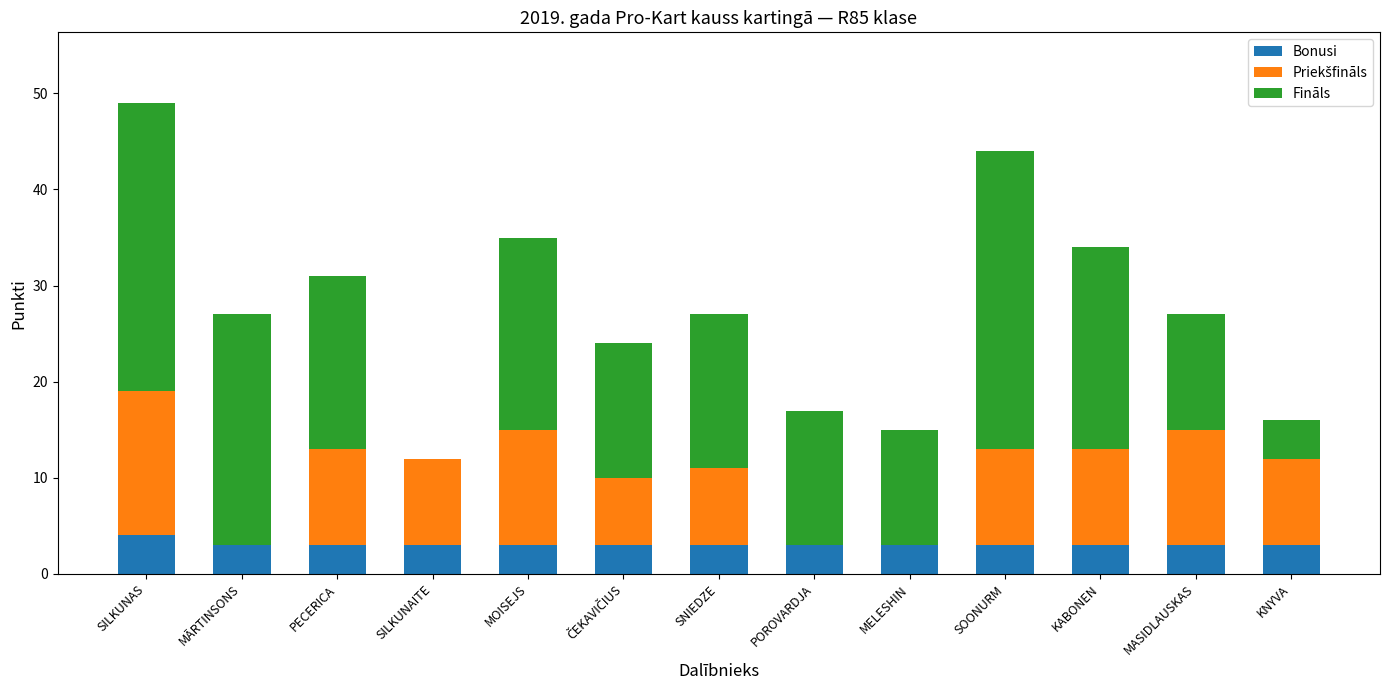

What is the sum of the Bonusi values at SILKUNAITE and MĀRTINSONS?

6